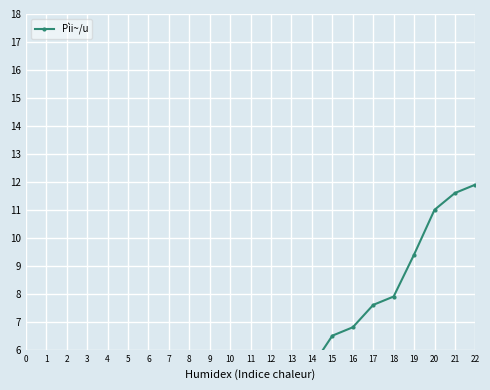

Rank the categories by value from lowest to highest.

0, 1, 2, 3, 4, 5, 6, 7, 8, 9, 10, 11, 12, 13, 14, 15, 16, 17, 18, 19, 20, 21, 22